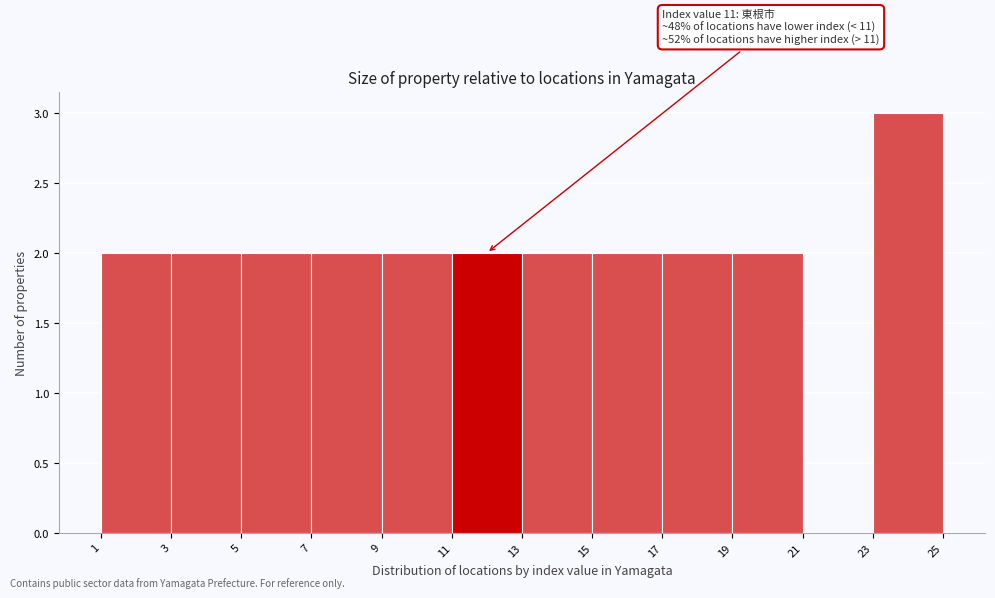

Which range on the x-axis has the tallest bar?

23 to 25